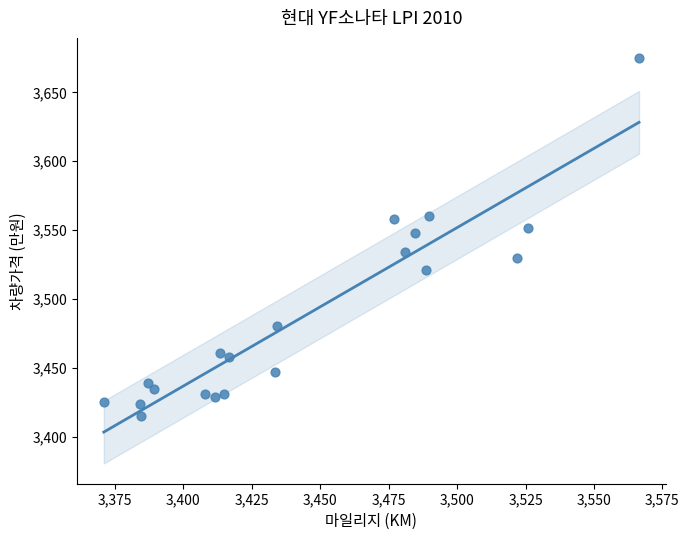

What is the range of Y values (max minus min)?

259.5